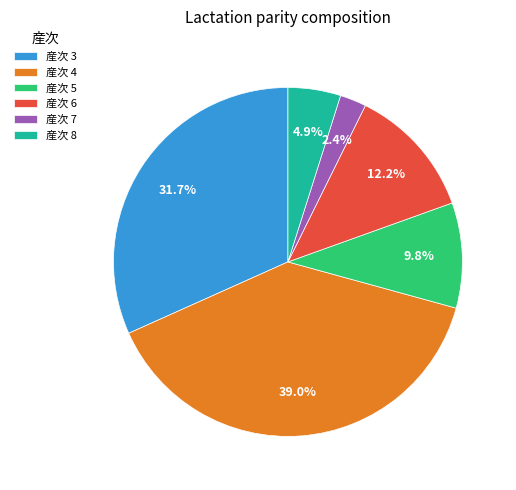

How many segments does this pie chart have?

6